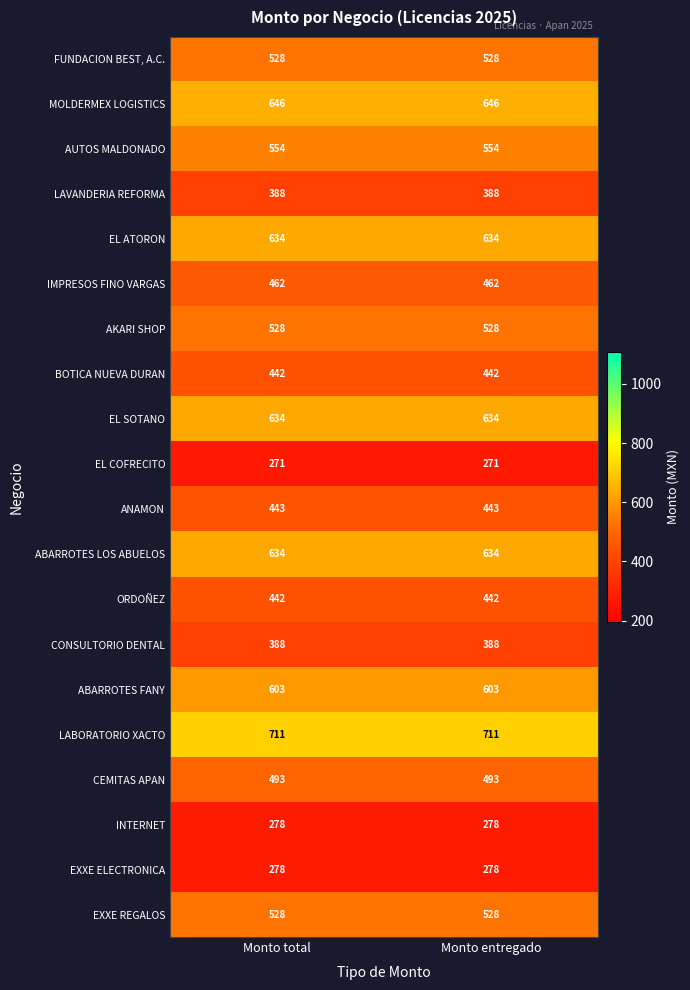

What is the spread (max minus min) of values at Monto entregado?

440